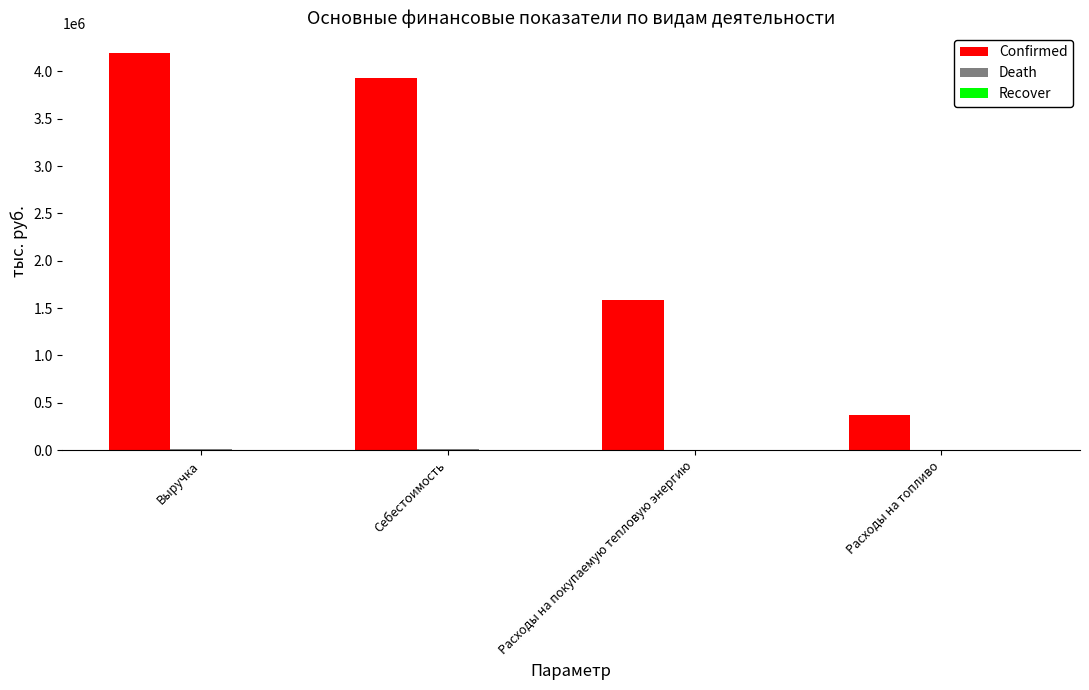

At which category is the sum across all series the highest?

Выручка